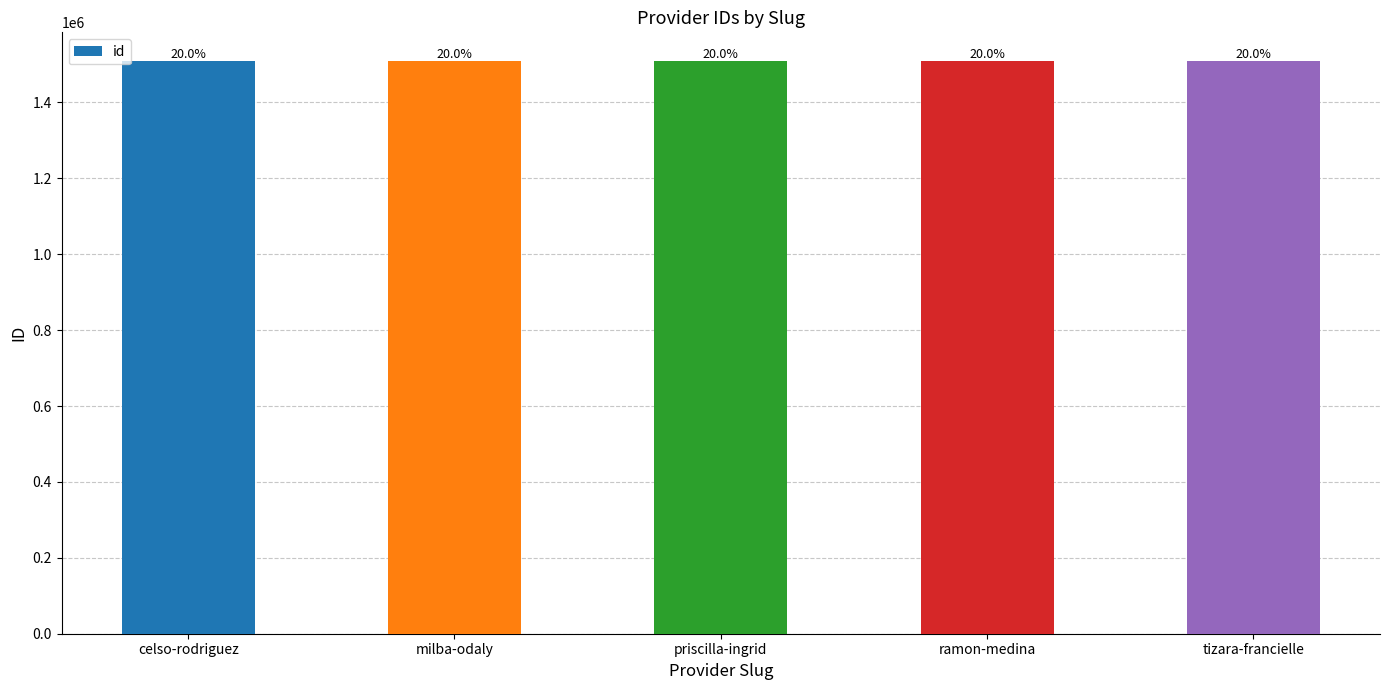

Which has a higher value, celso-rodriguez or tizara-francielle?

tizara-francielle